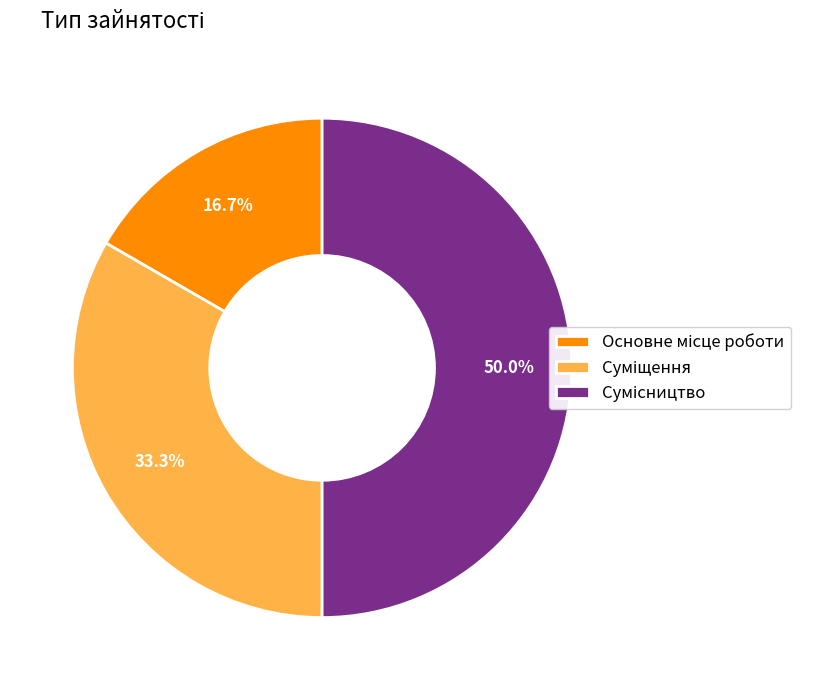

To the nearest percent, what is the combined percentage of Сумісництво and Суміщення?

83%